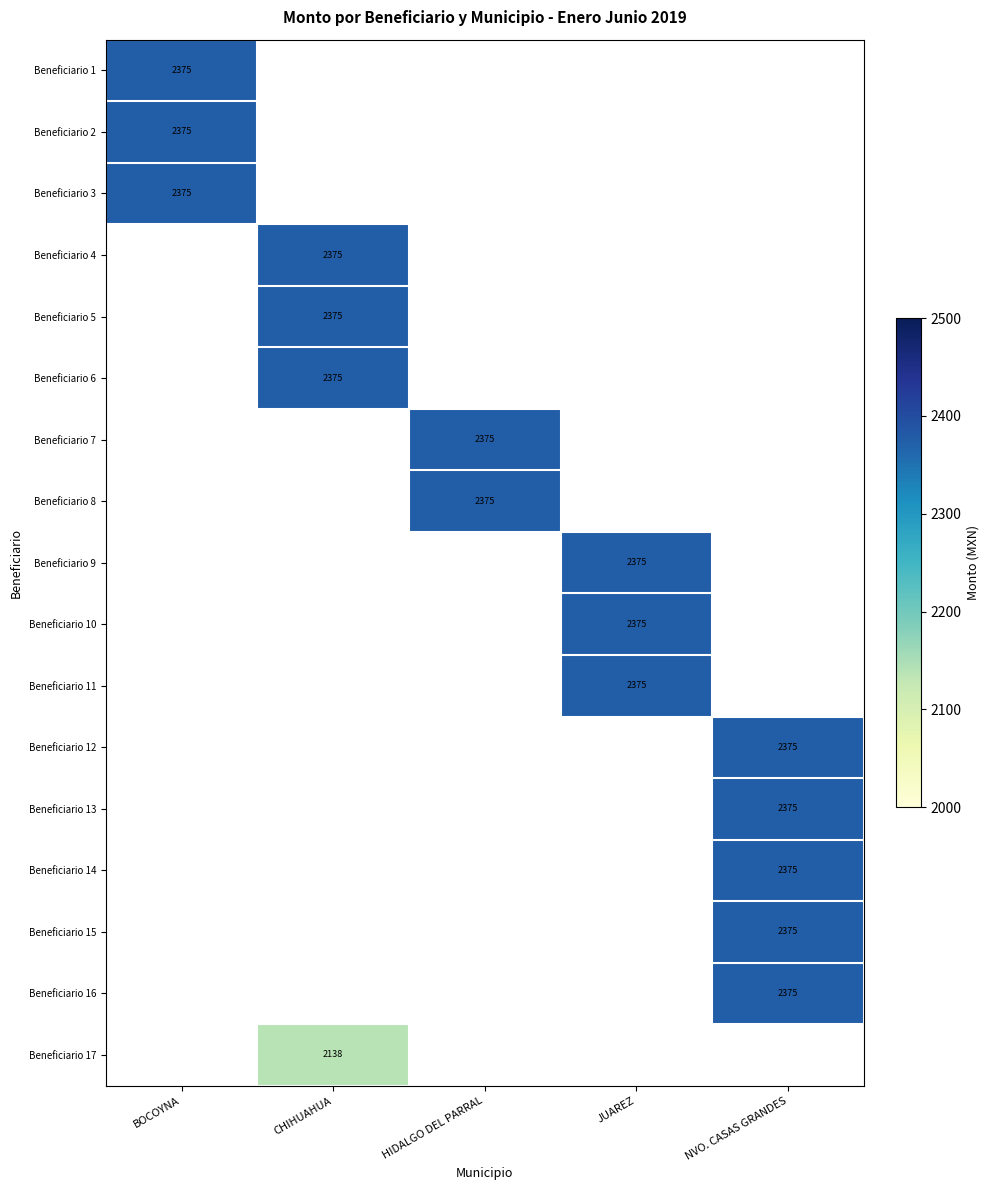

At how many categories does at least one series exceed 2313?

5